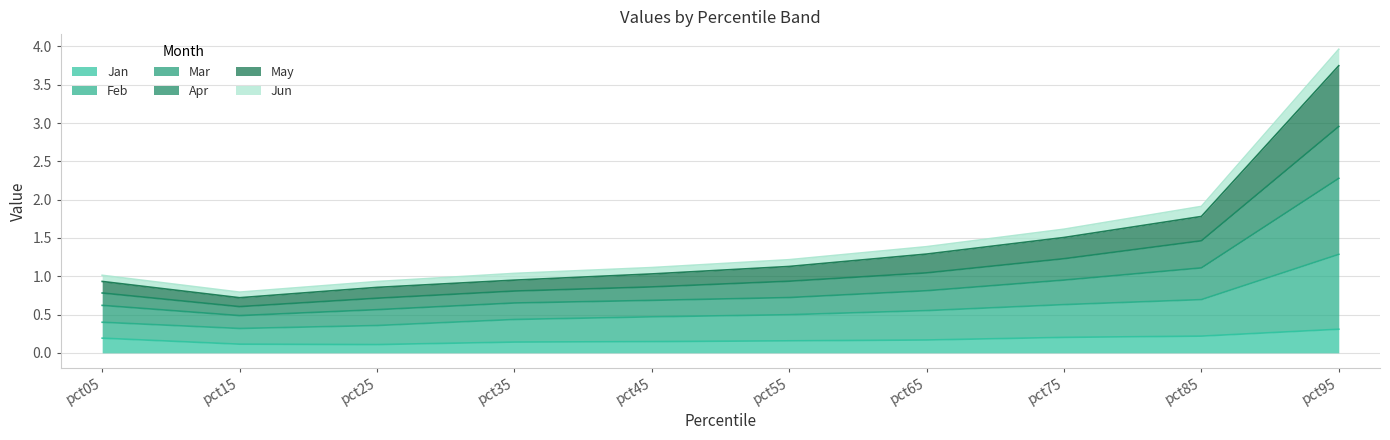

The value of May at pct65 is 1.3. True or false?

True